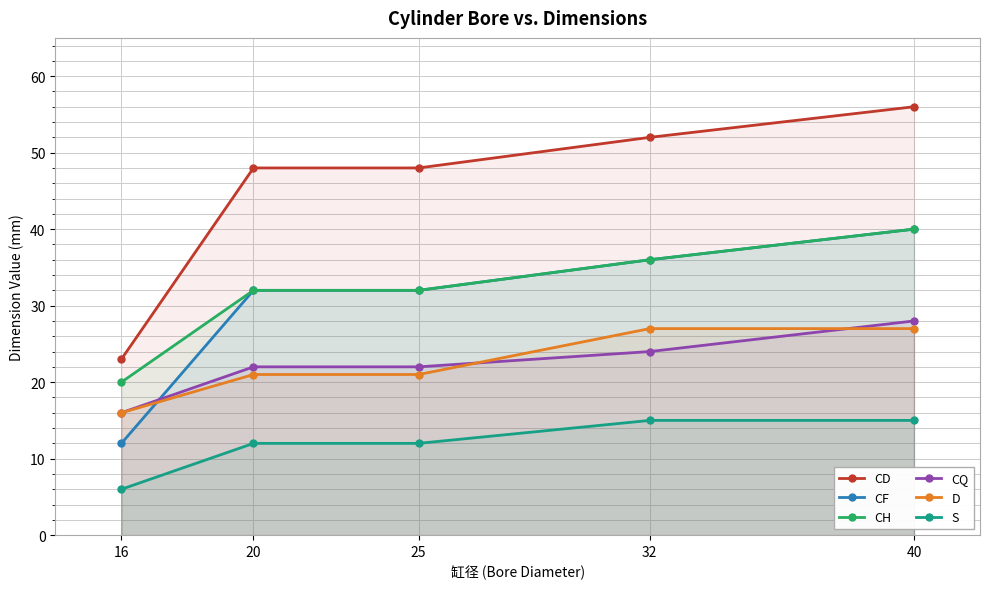

What is the lowest value of the S series?

6